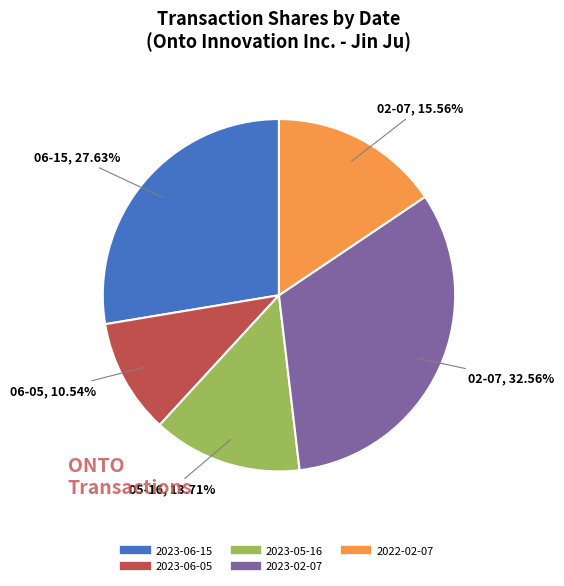

What is the total percentage of 2023-06-05 and 2023-02-07?

43.1%